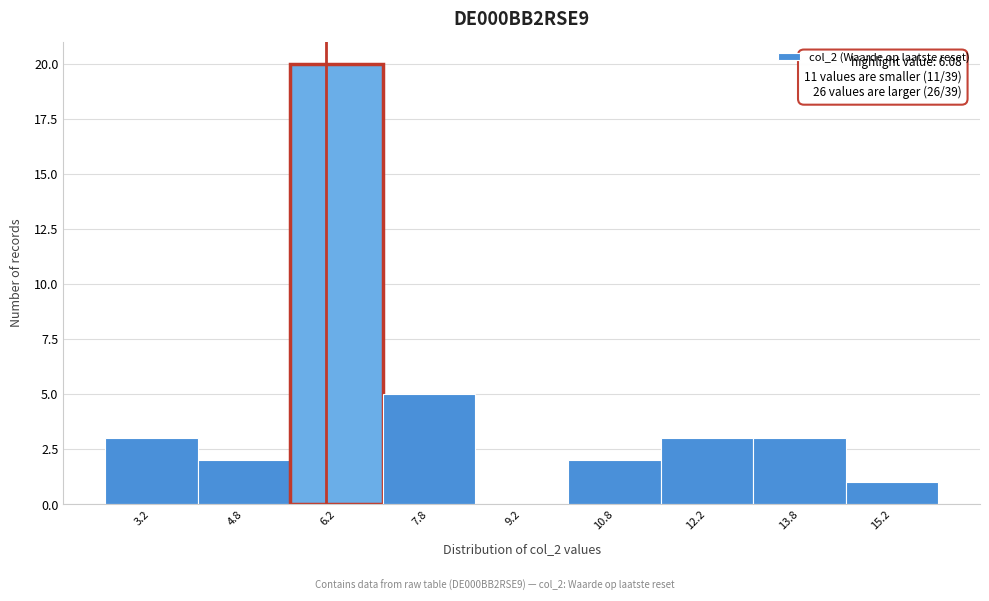

Over which range of the x-axis is the bar tallest?

5.5 to 7.0